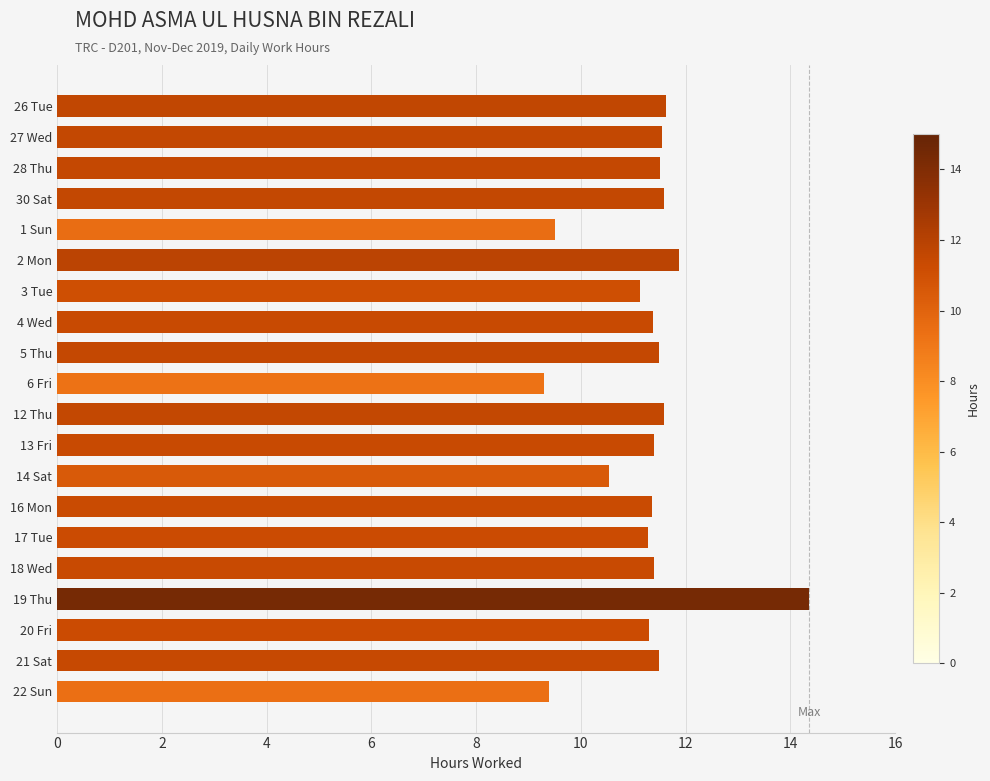

What is the smallest value displayed?

9.3